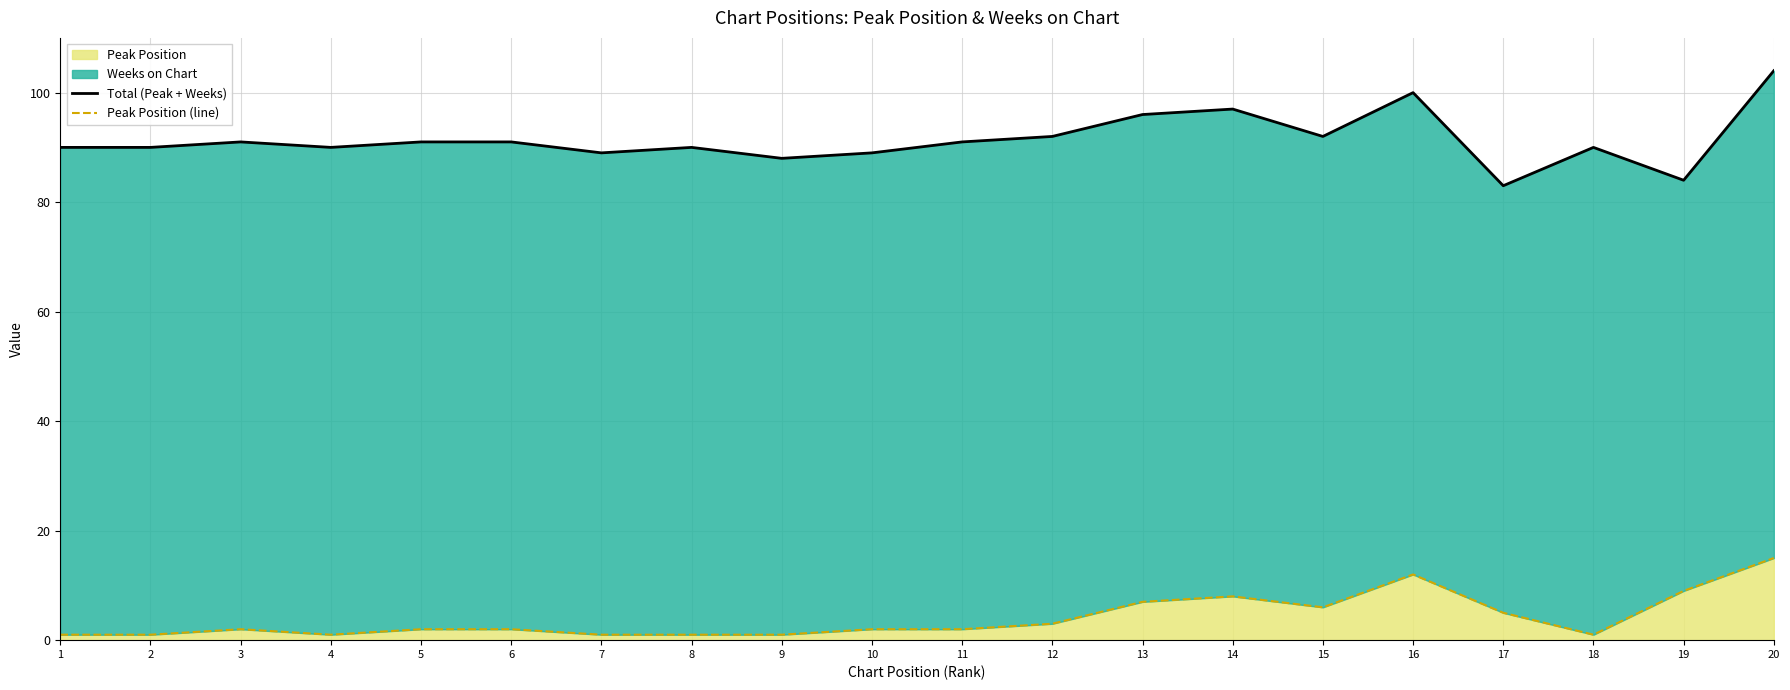

The Peak Position series shows 1 at 18. True or false?

True